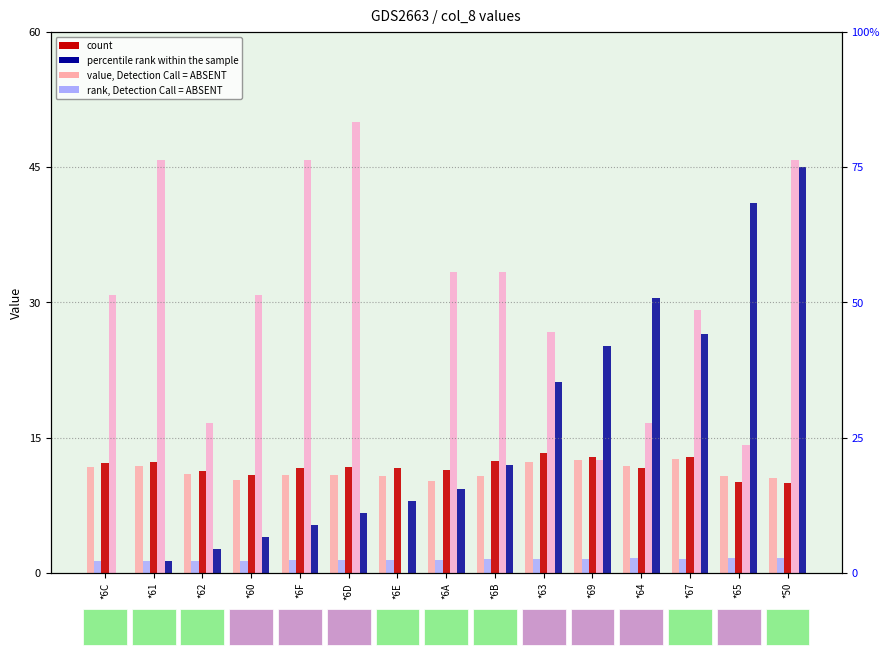

How many data points does each series have?

15